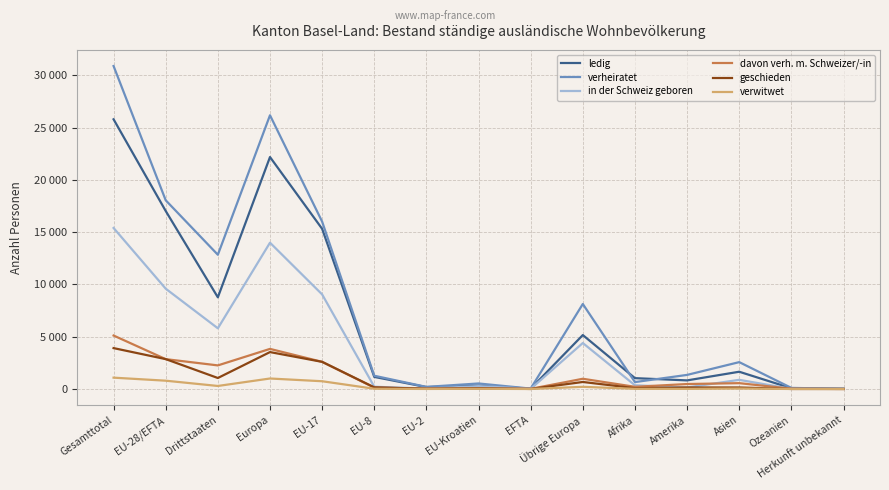

What is the maximum value shown in the chart?

30892